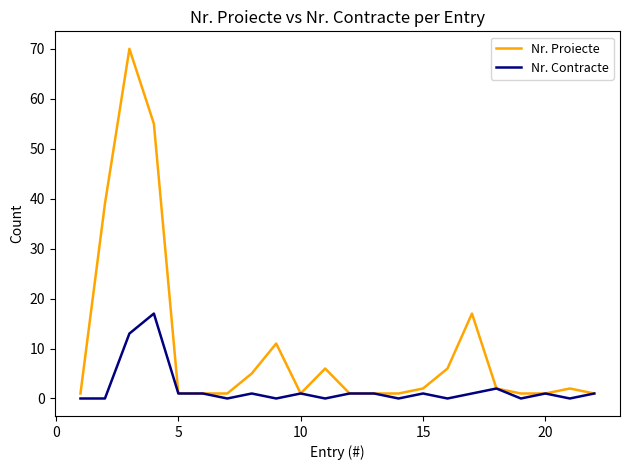

Reading left to right, extract all data points from this chart.

Nr. Proiecte: 1	39	70	55	1	1	1	5	11	1	6	1	1	1	2	6	17	2	1	1	2	1
Nr. Contracte: 0	0	13	17	1	1	0	1	0	1	0	1	1	0	1	0	1	2	0	1	0	1